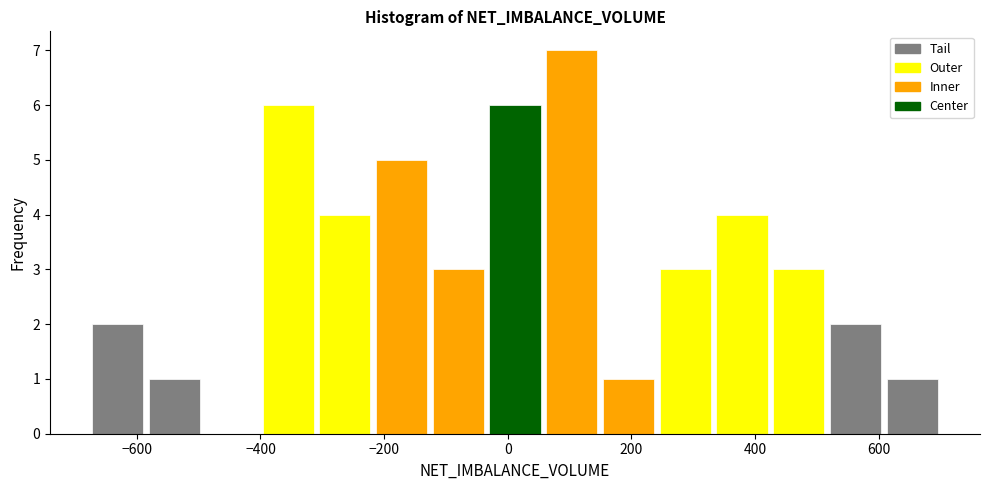

Which range on the x-axis has the tallest bar?

60 to 140